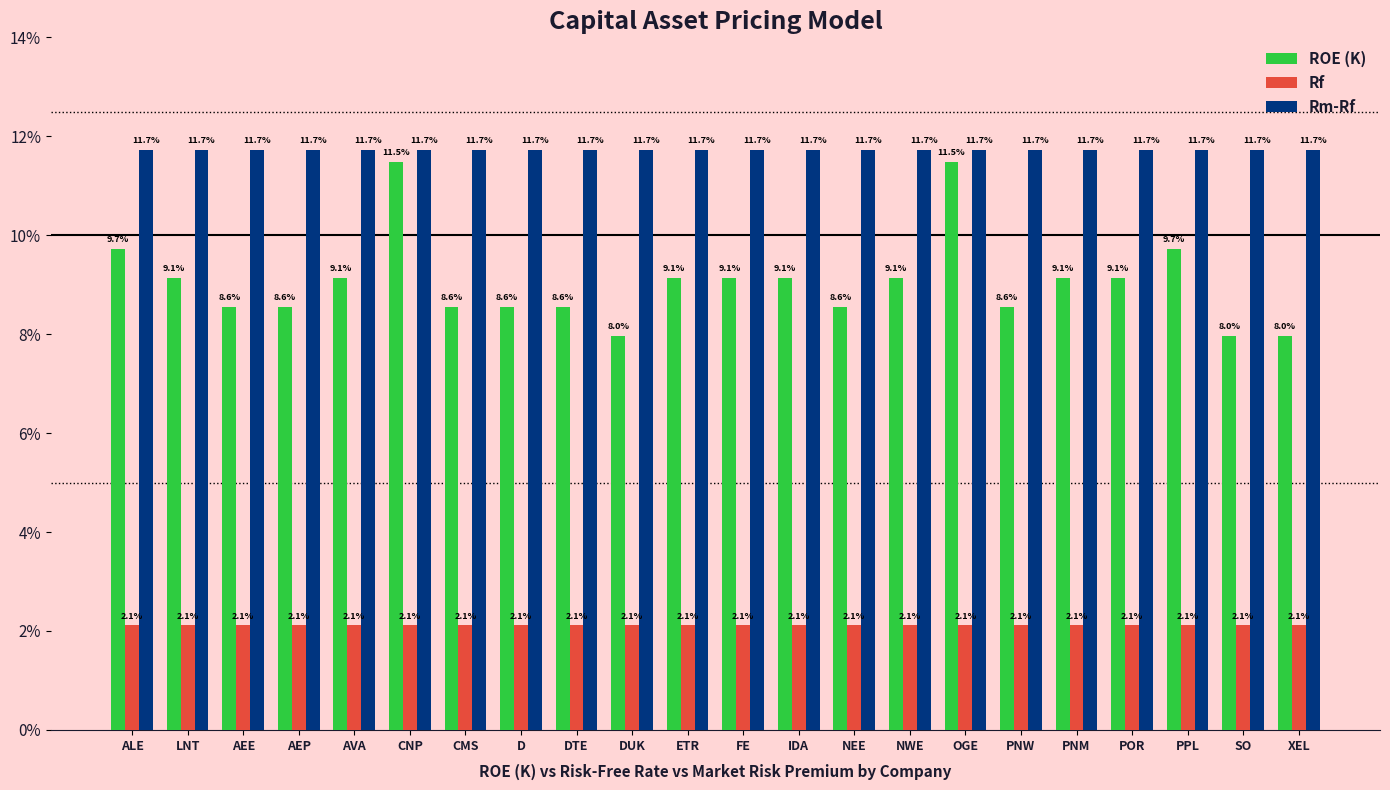

What are all the series names shown in the legend?

ROE (K), Rf, Rm-Rf